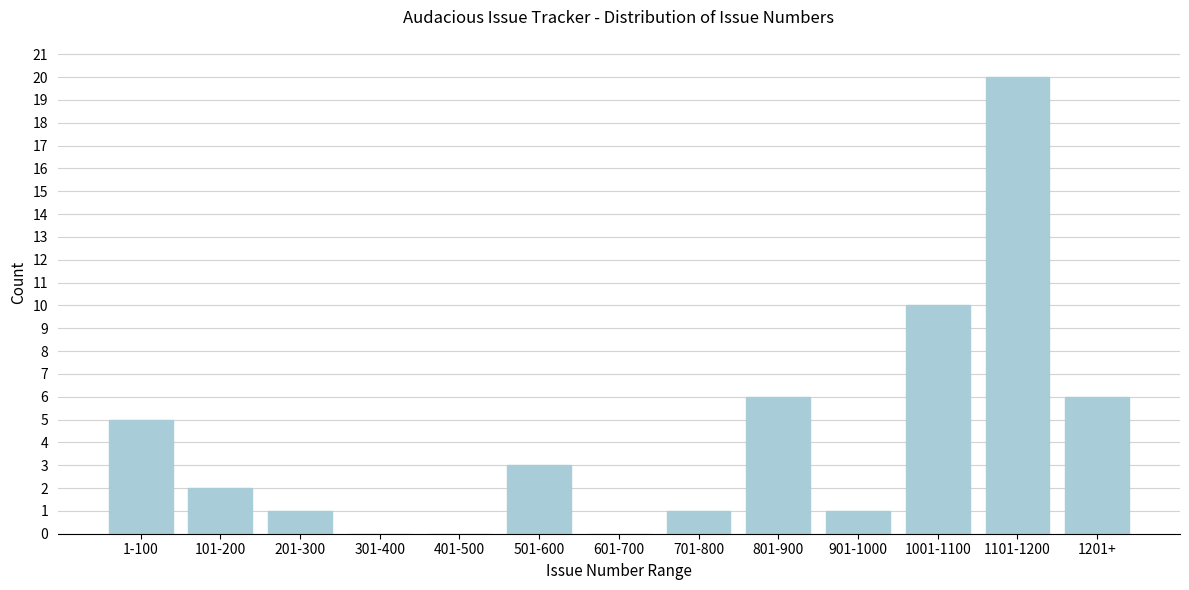

Reading right to left, what are all the values shown in this chart?

1201+=6	1101-1200=20	1001-1100=10	901-1000=1	801-900=6	701-800=1	601-700=0	501-600=3	401-500=0	301-400=0	201-300=1	101-200=2	1-100=5